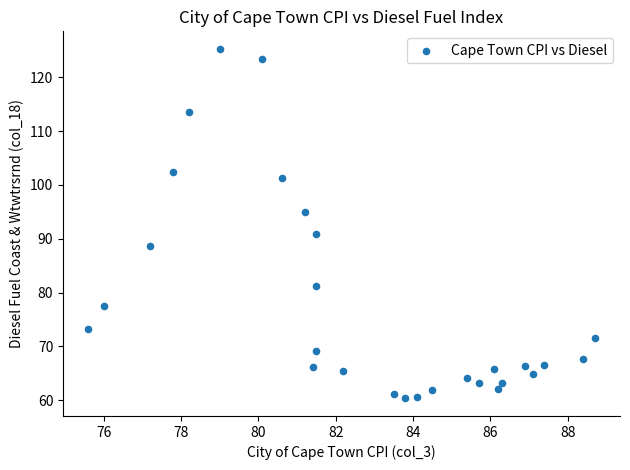

What Y value in the scatter plot is closest to 92?

91.0